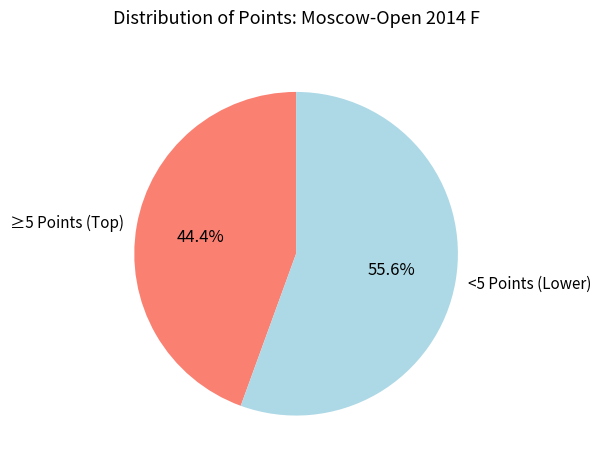

Which slice is the largest?

<5 Points (Lower)